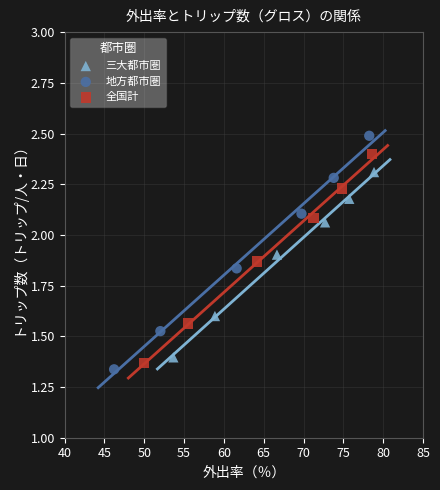

Which series has the widest spread of Y values?

地方都市圏